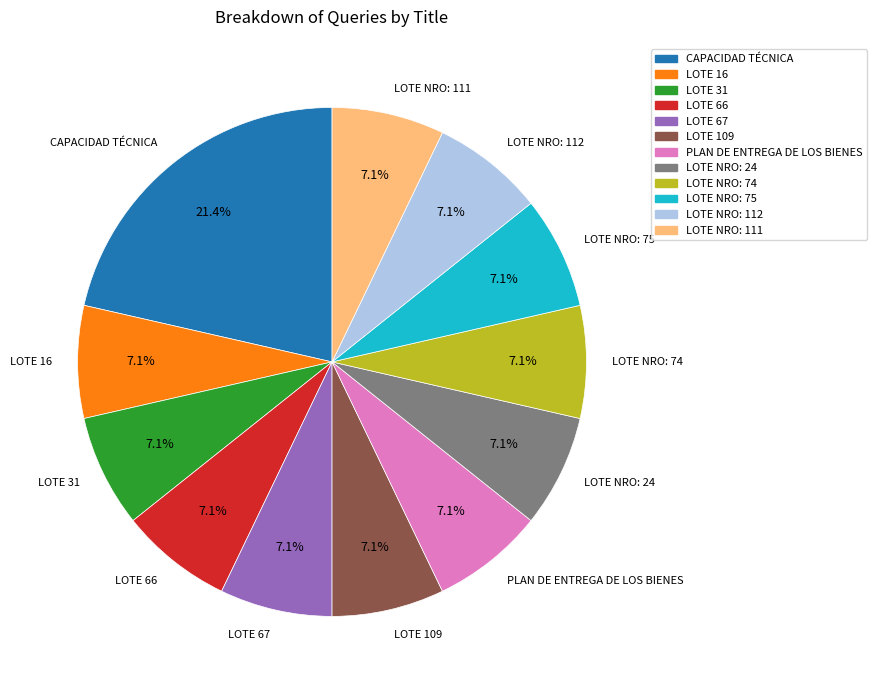

Combined, what portion of the pie is LOTE 109 and LOTE 16?

14.3%